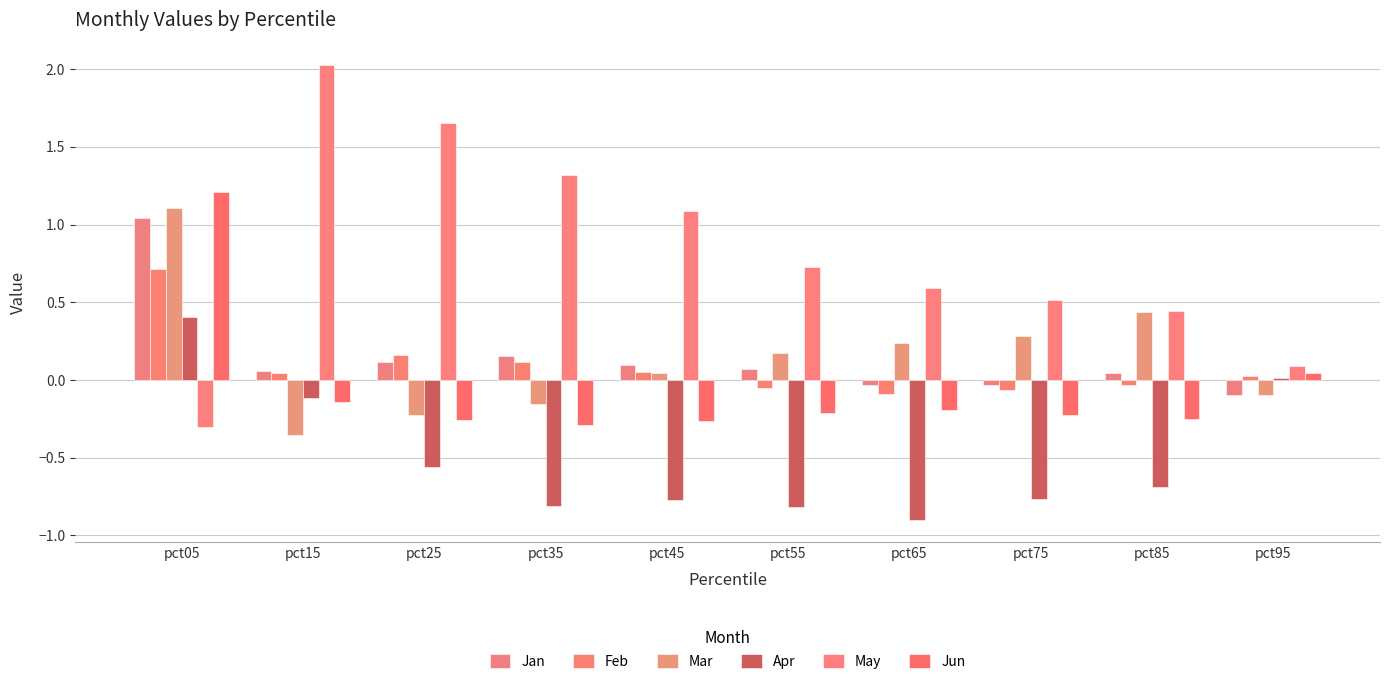

Where is Feb nearest to the value 0?

pct95